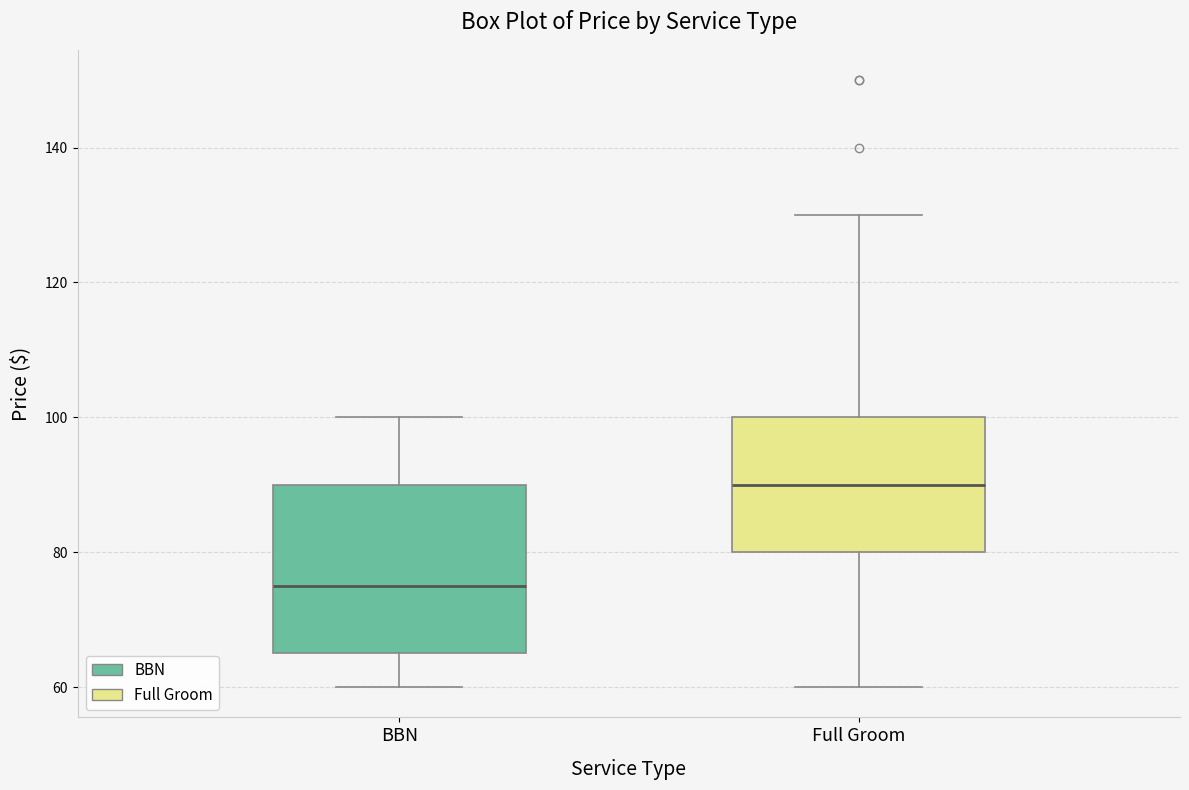

Reading left to right, read every box against the y-axis: the position of its median line, the range the box covers, and the ends of its whiskers. The values are not printed on the chart, so give them approximately, as read against the axis.

BBN: median 76, box 66 to 90, whiskers 60 to 100
Full Groom: median 90, box 80 to 100, whiskers 60 to 130